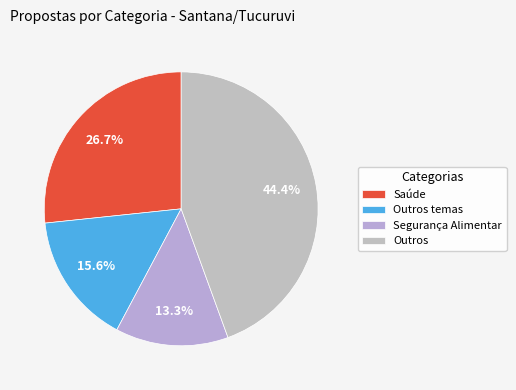

Is there any slice that represents more than half of the pie?

No